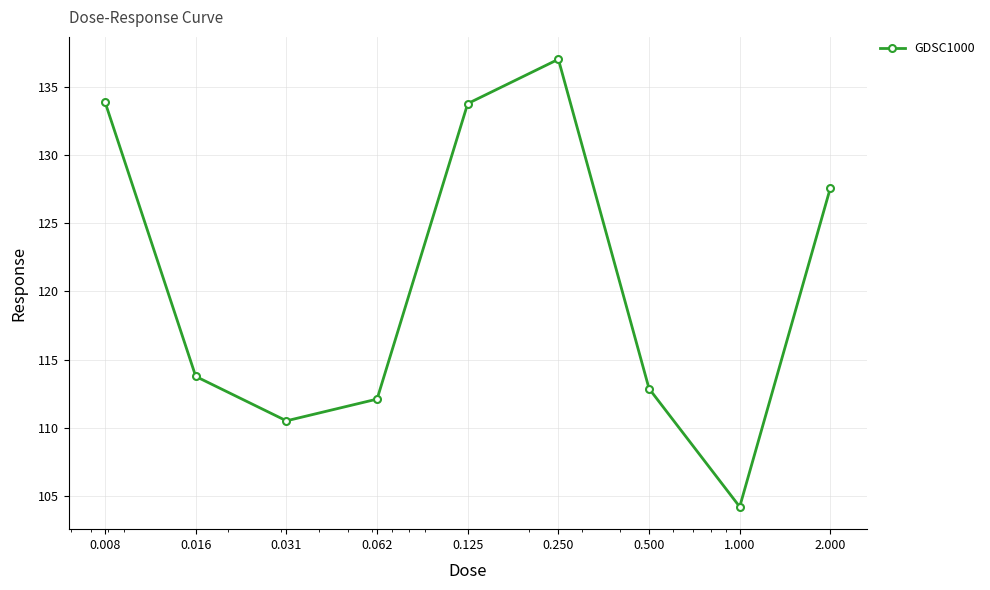

What is the value of the 3rd point from the left?

110.5